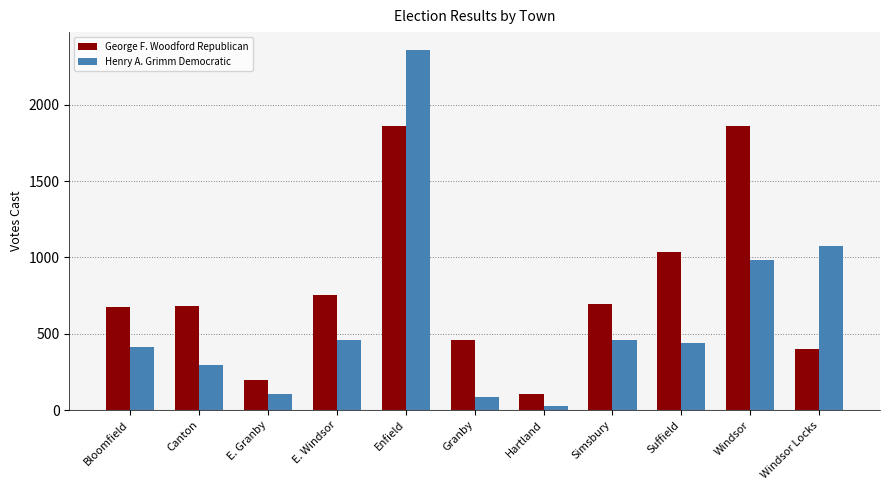

Which label corresponds to the smallest value in the chart?

Hartland